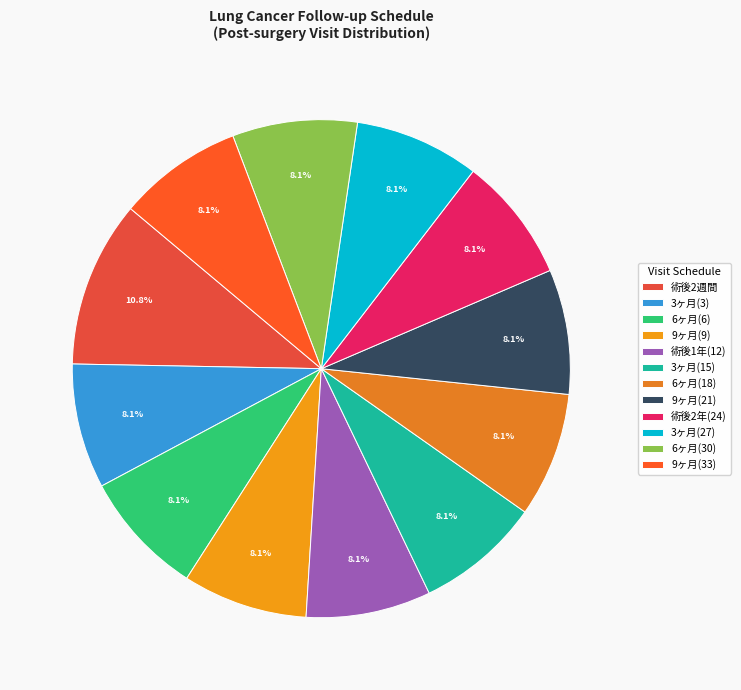

Does any single category account for the majority?

No